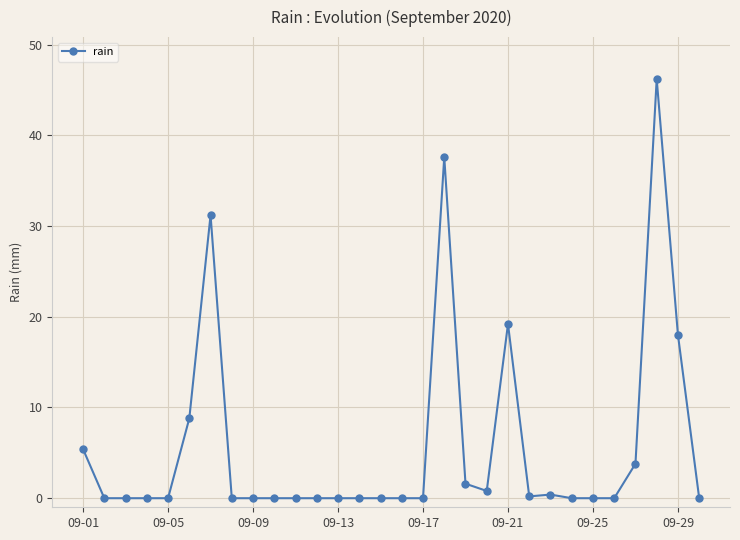

True or false: there are more than 2 points higher than both neighbors.

True